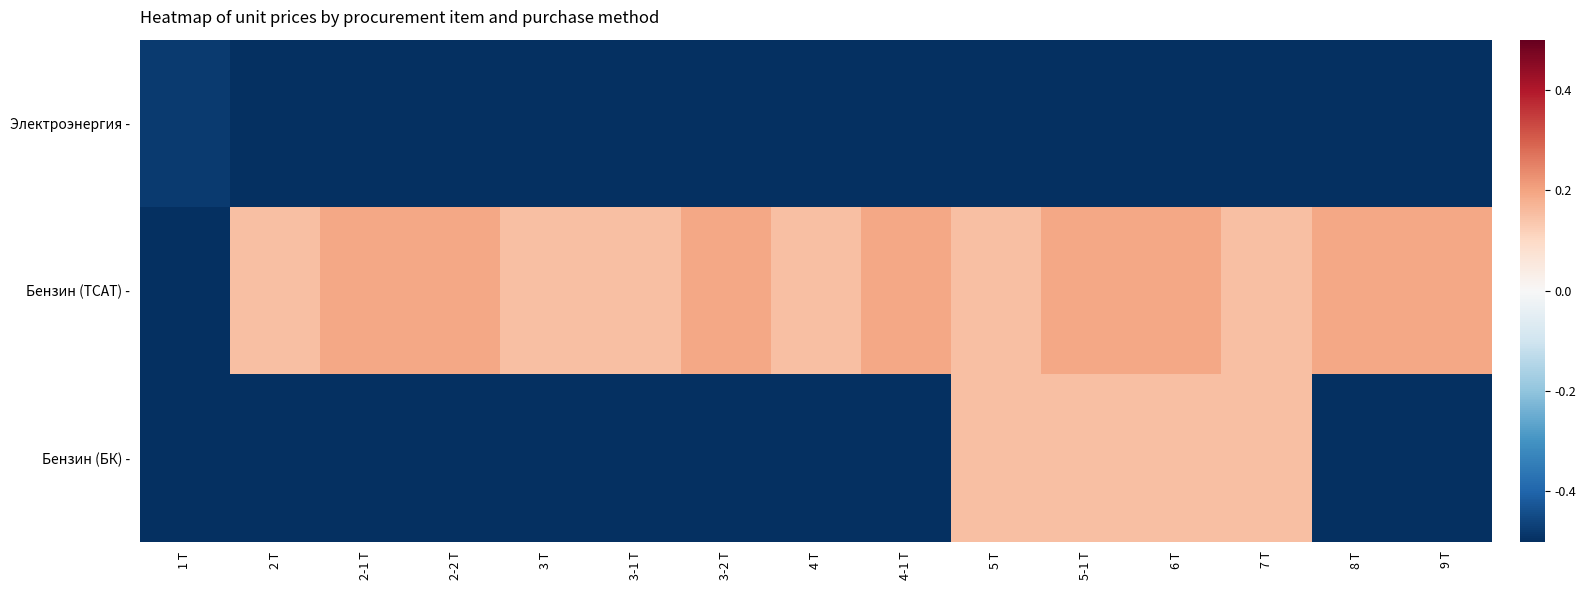

List the series in order of their peak value, lowest first.

Электроэнергия -, Бензин (БК) -, Бензин (ТСАТ) -